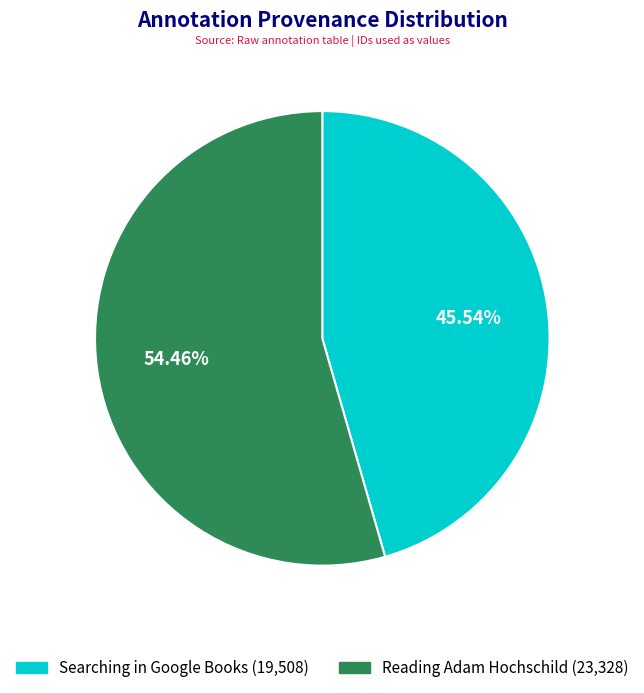

What is the majority slice?

Reading Adam Hochschild